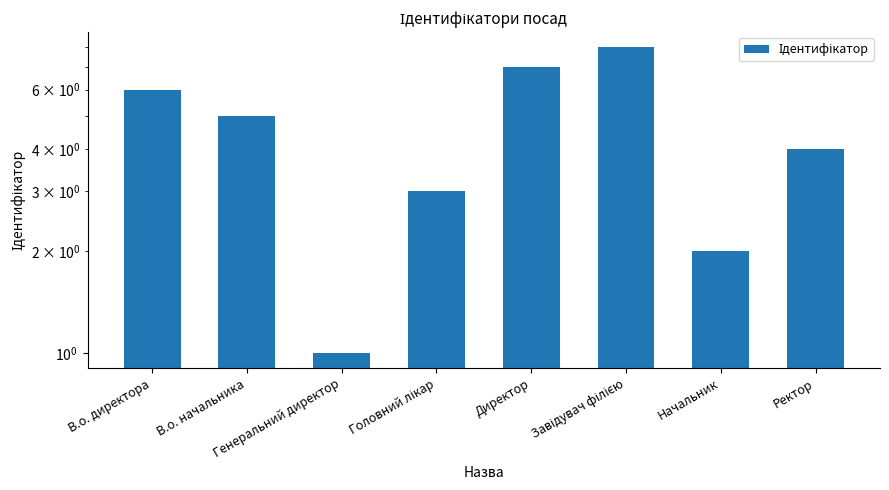

What is the change in value from В.о. начальника to Директор?

+2